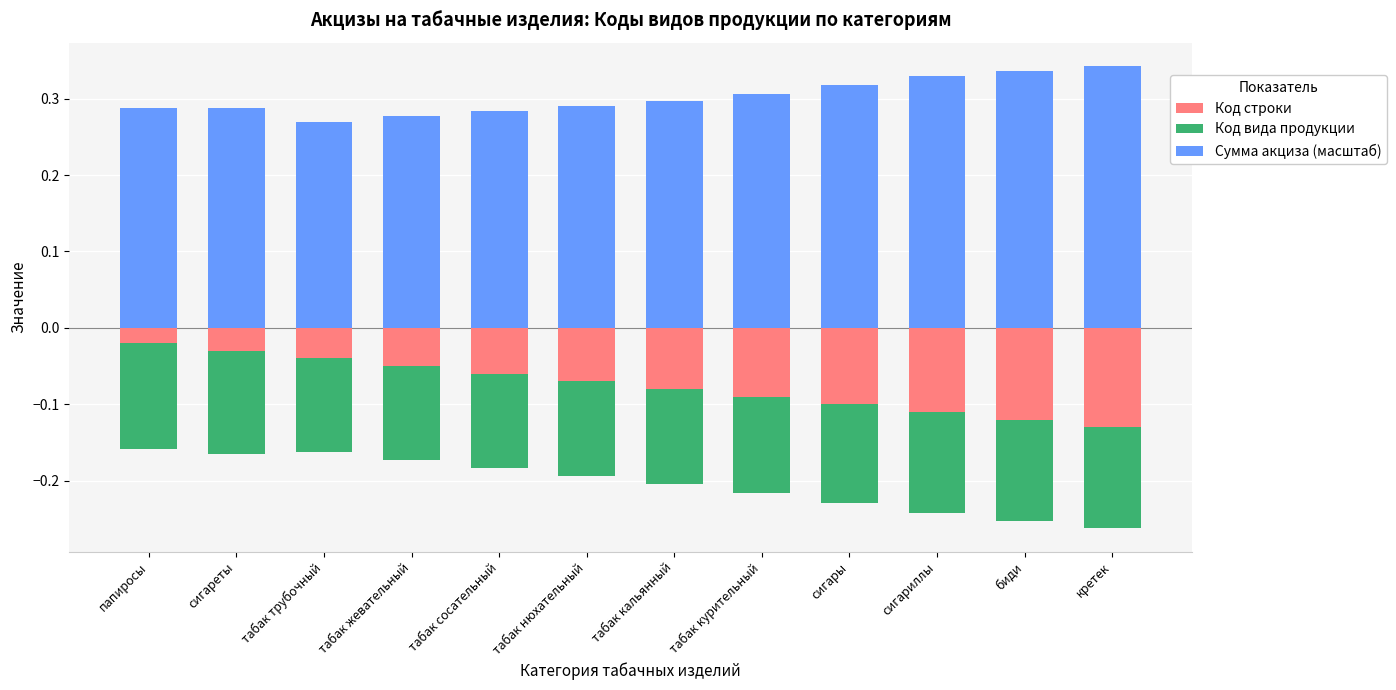

How many bars are there in total?

36